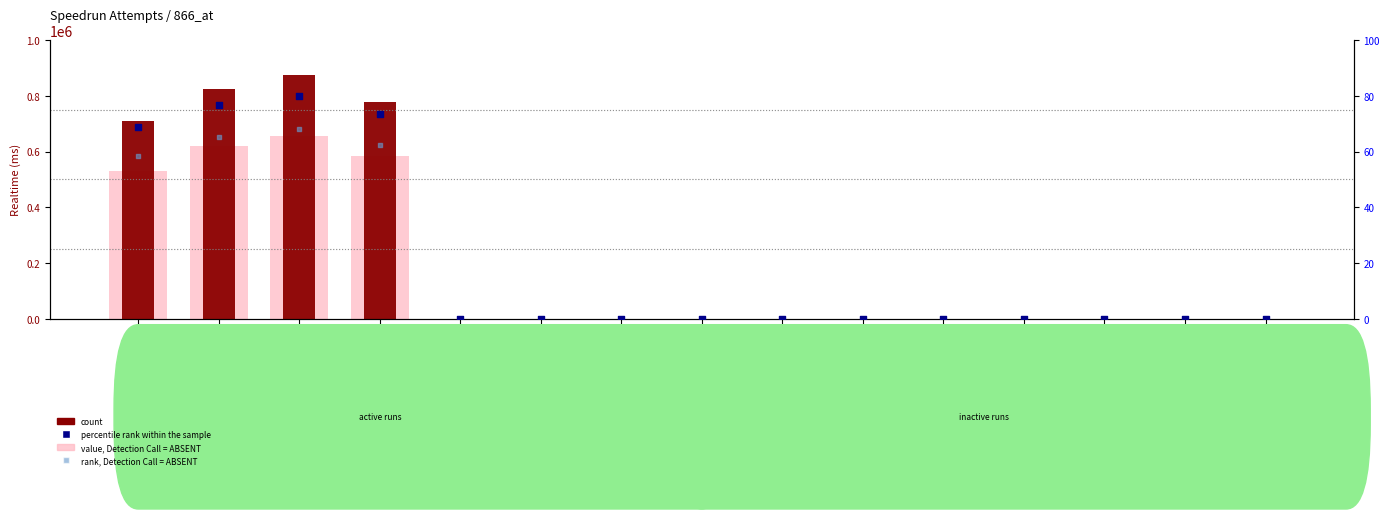

At how many categories does at least one series exceed 344549?

4